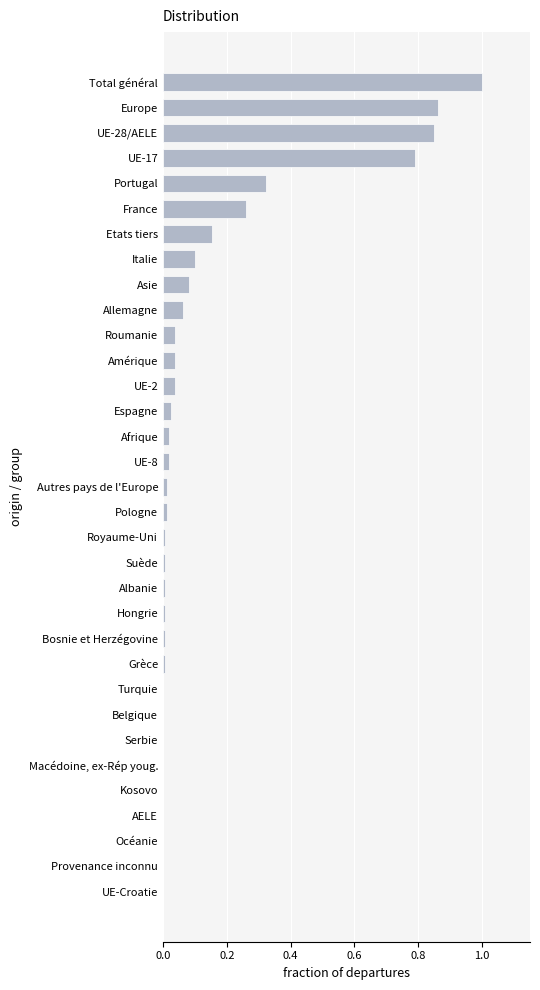

What is the maximum value shown in the chart?

1.0